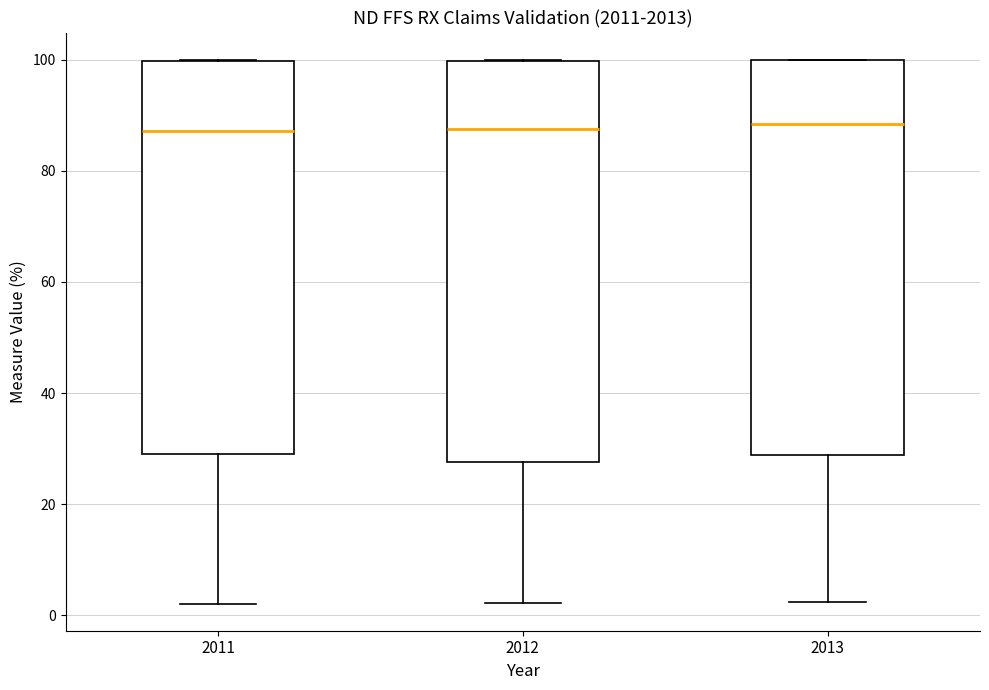

Where does the median line of the box at x = 2012 sit on the y-axis? The values are not printed on the chart, so give them approximately, as read against the axis.

88